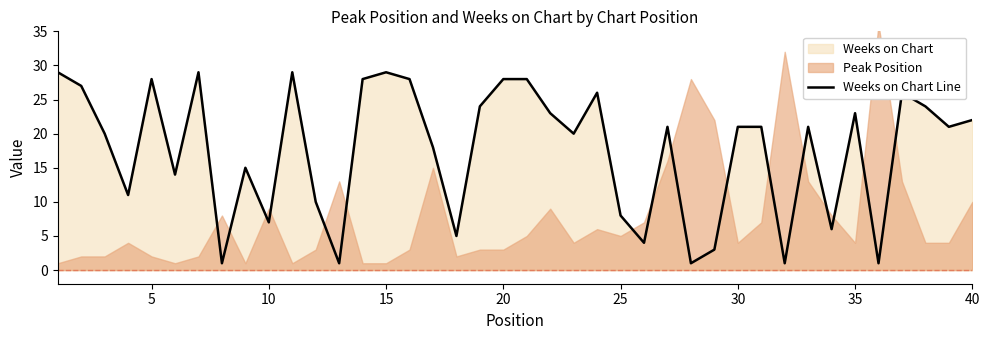

What is the value of the 4th point from the left?

11